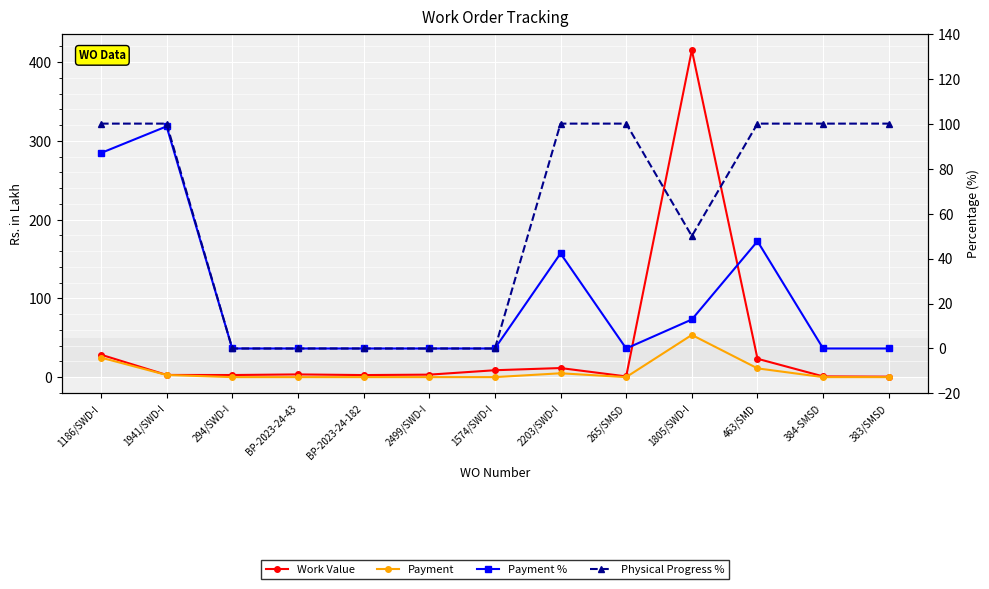

What is the total value across all series at BP-2023-24-43?

3.4